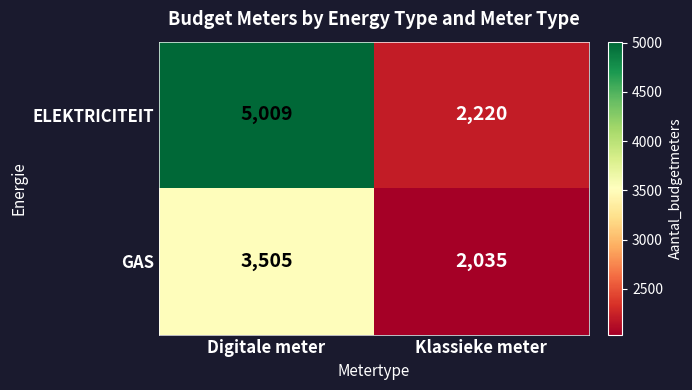

What is the lowest value of the ELEKTRICITEIT series?

2220